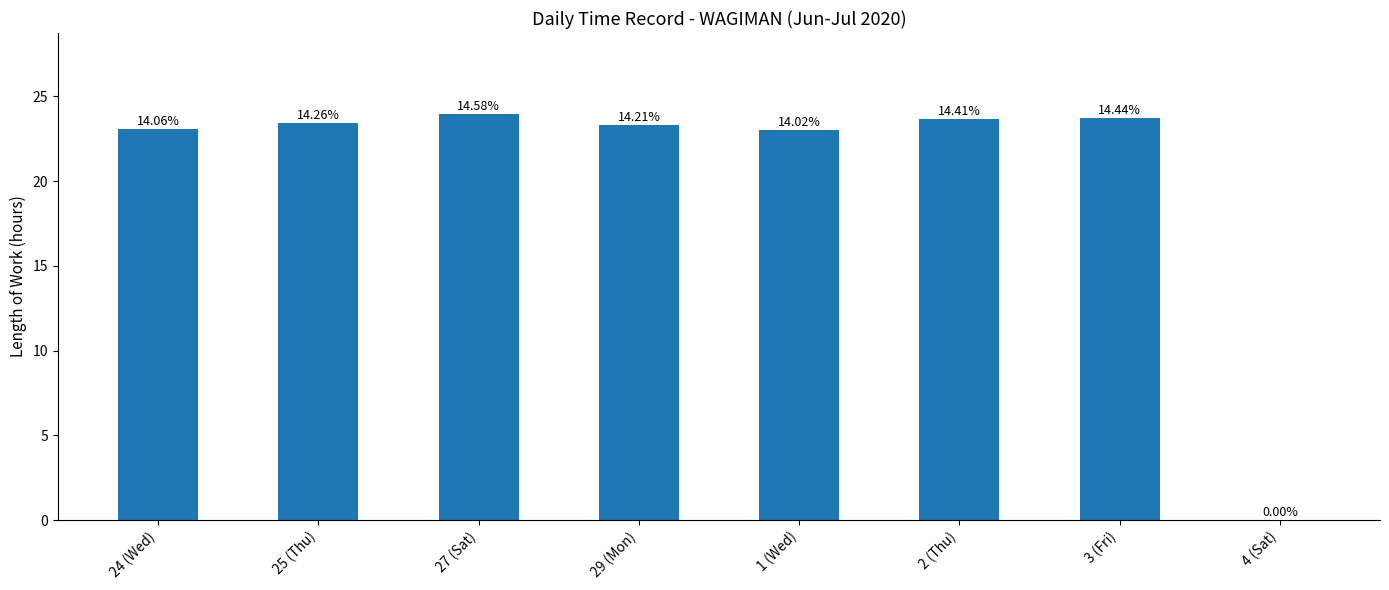

Are the bars horizontal?

No